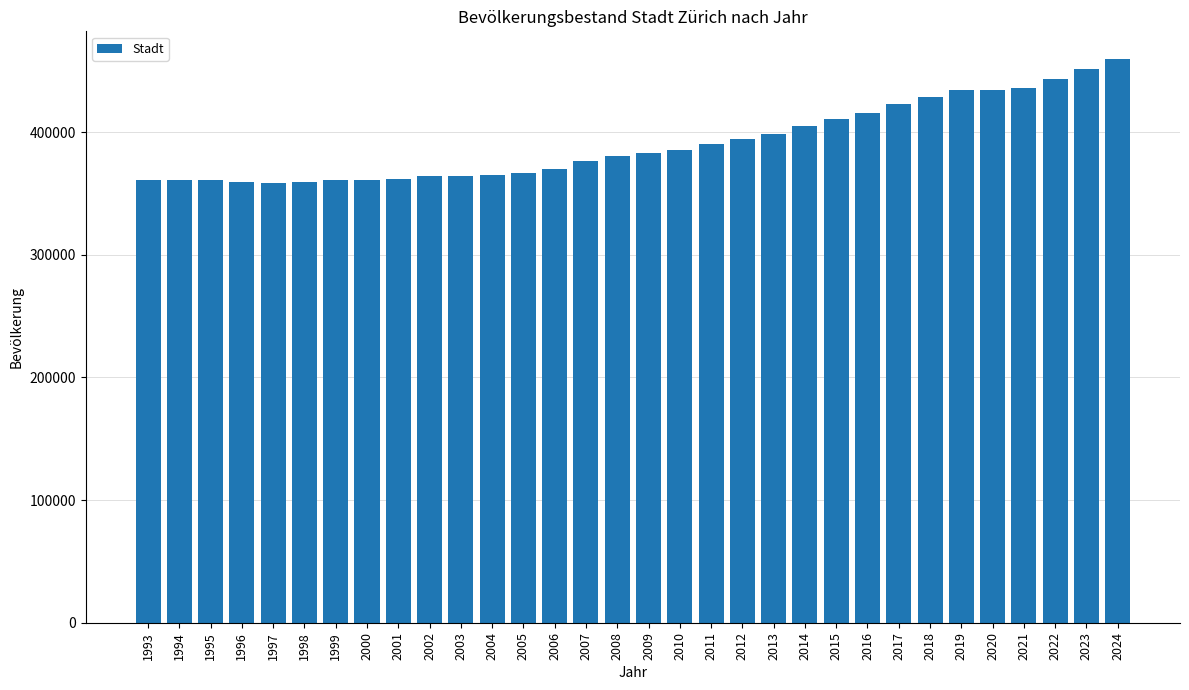

What is the greatest value displayed?

459200